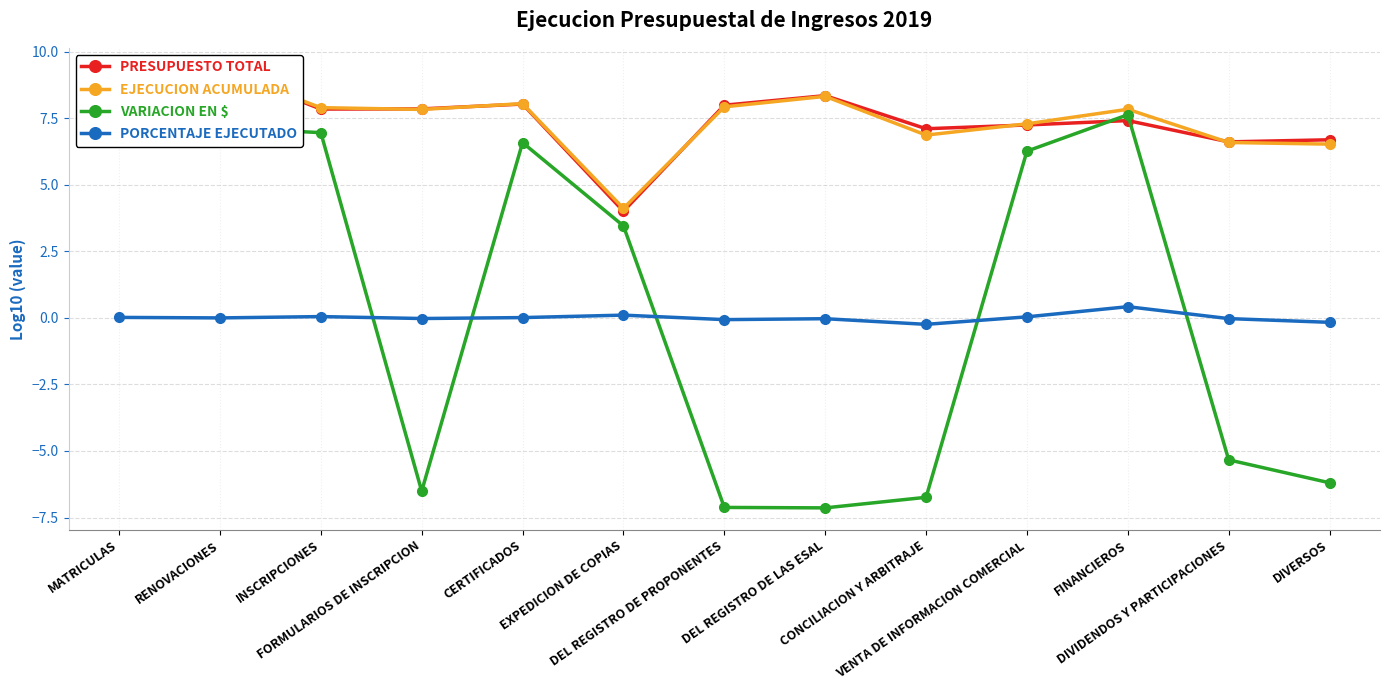

In PORCENTAJE EJECUTADO, how many points are lower than both neighbors (excluding endpoints)?

4